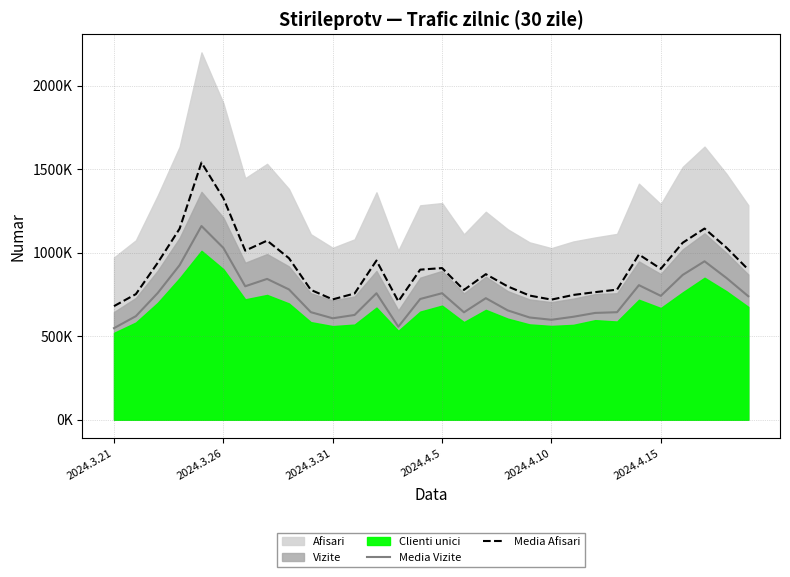

Is the value of Media Vizite at 7 greater than the value of Media Afisari at 24?

No